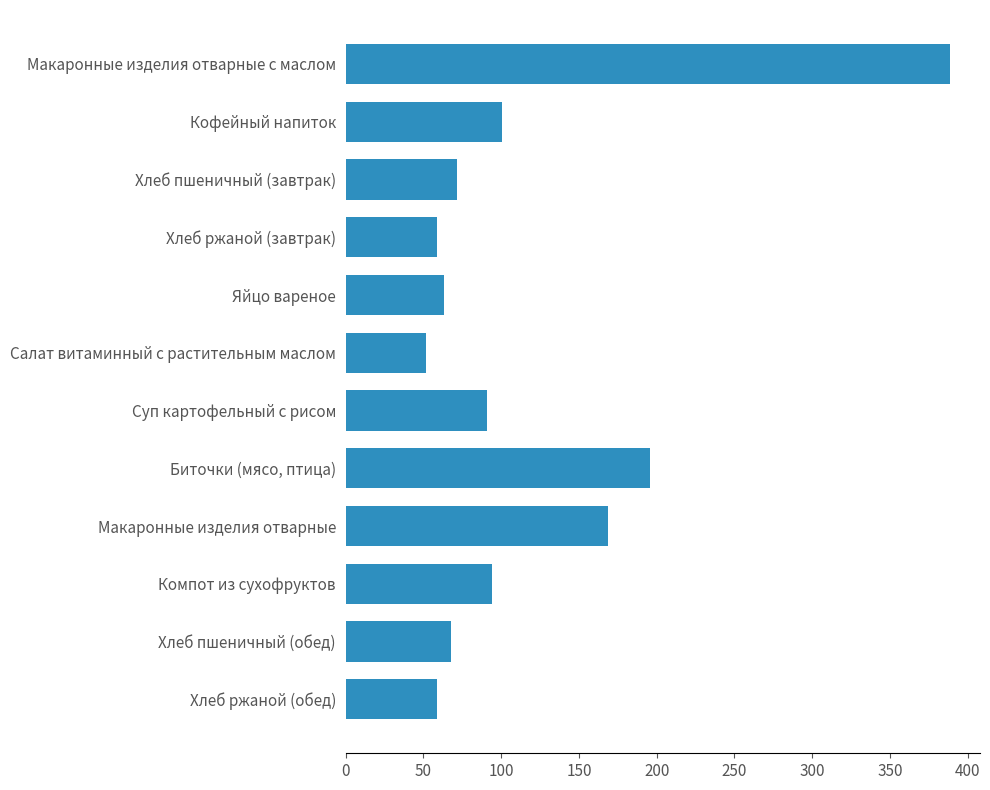

What is the sum of all values?

1409.6